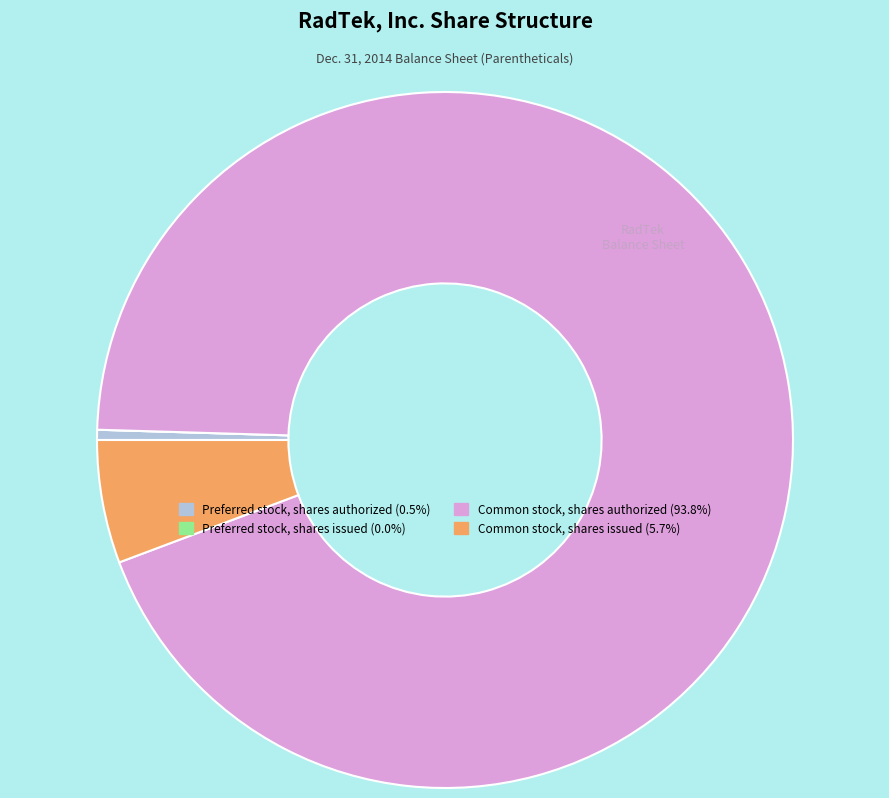

Does Common stock, shares authorized account for over 50% of the chart?

Yes